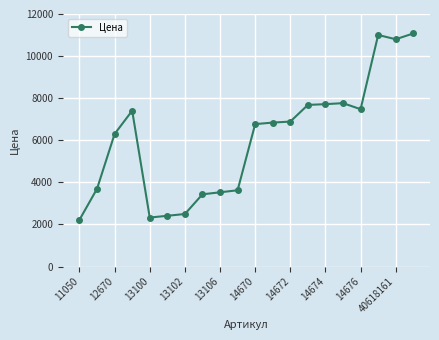

True or false: there are more than 0 points higher than both neighbors.

True